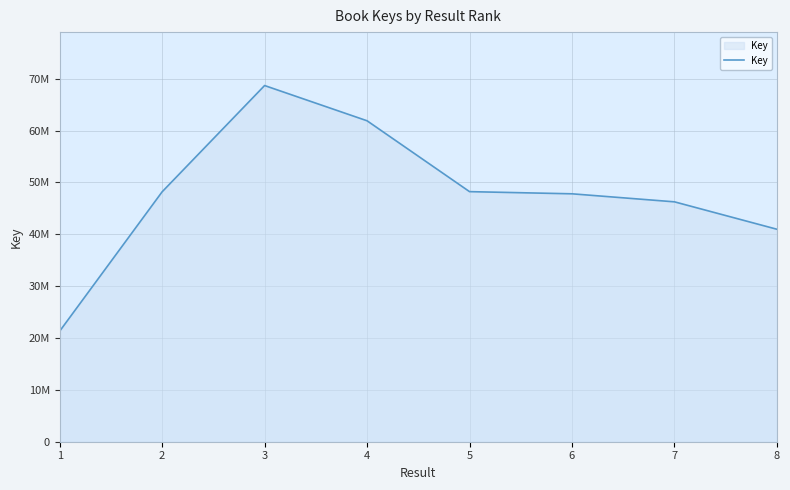

Where is the data nearest to the value 45011094?

7